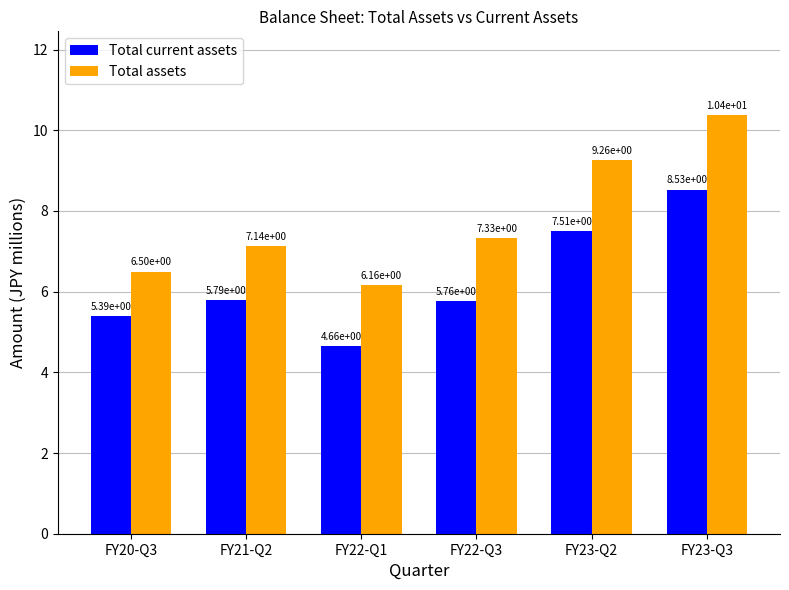

What is the average value of the Total current assets series?

6.3